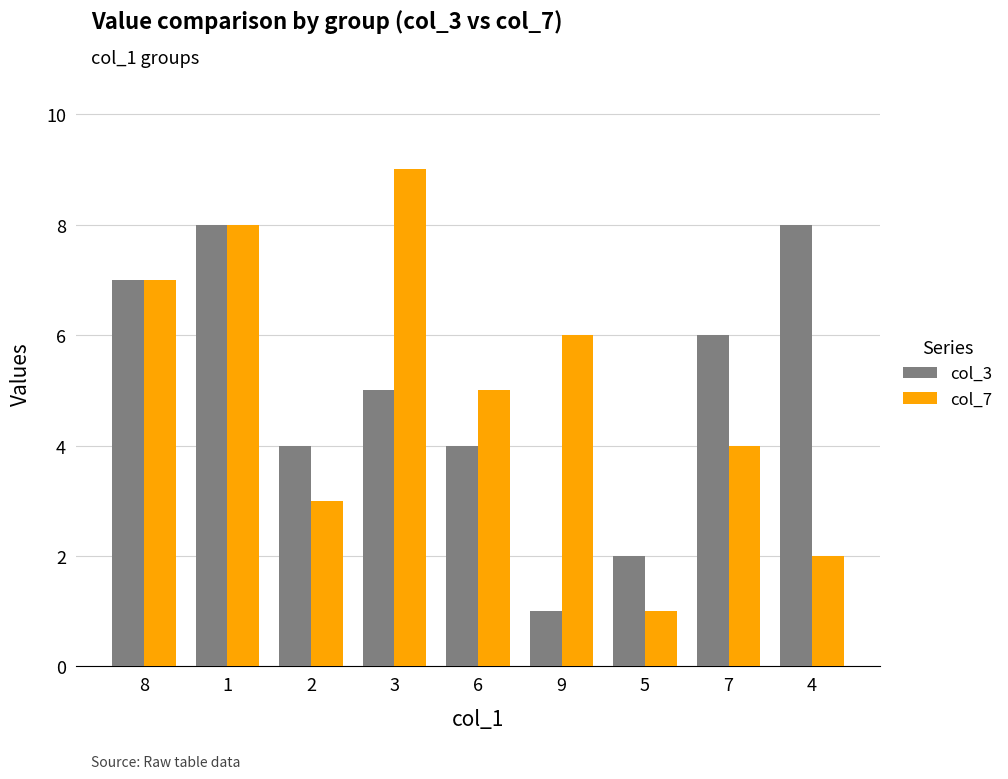

What is the minimum value shown in the chart?

1